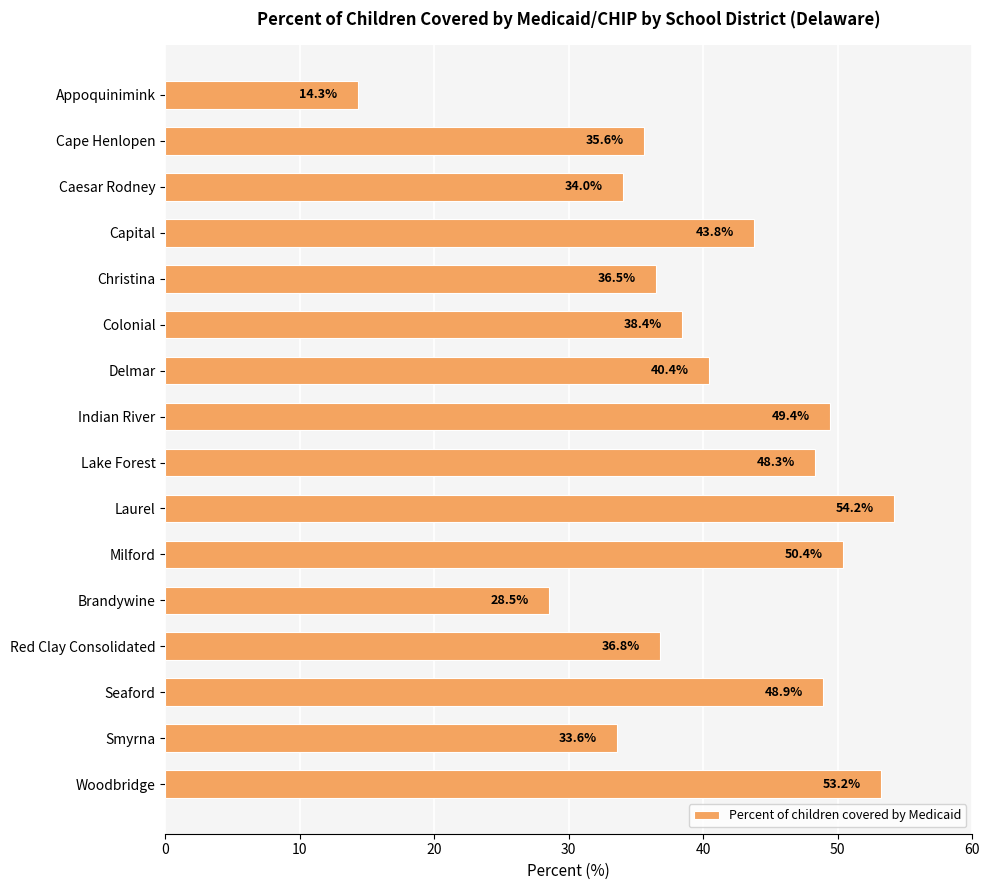

How many series are shown in this chart?

1